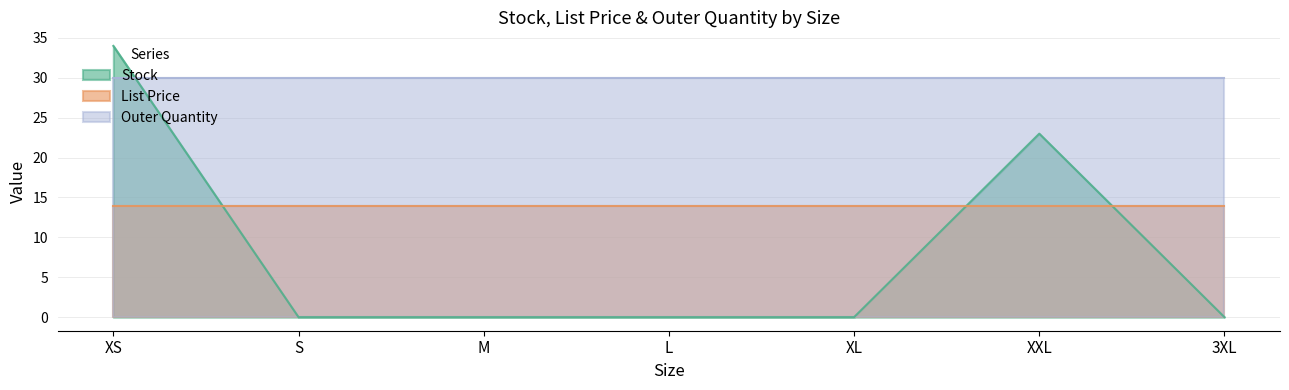

What is the sum of the Stock values at L and XXL?

23.0